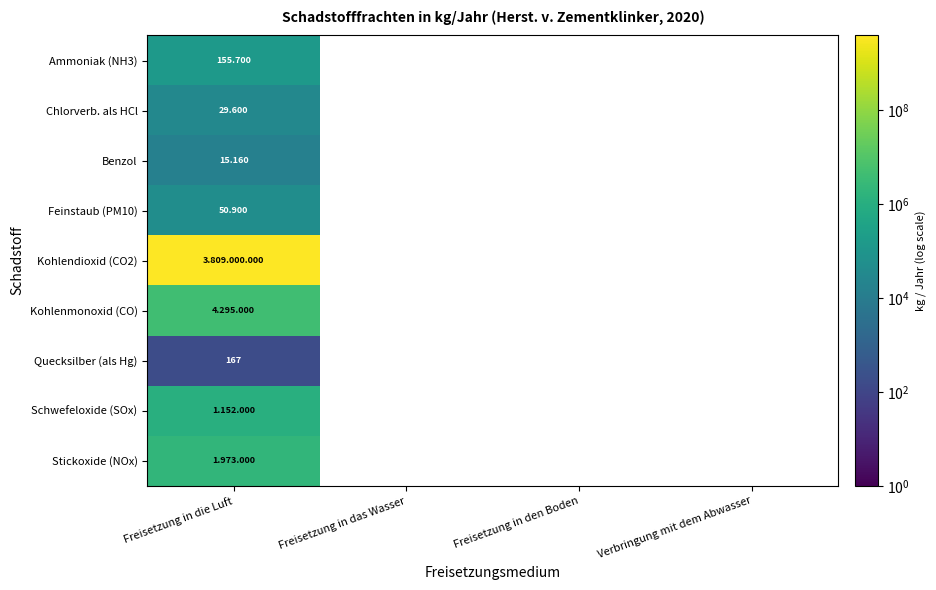

What is the difference between the highest and lowest values at Freisetzung in die Luft?

3808999833.0